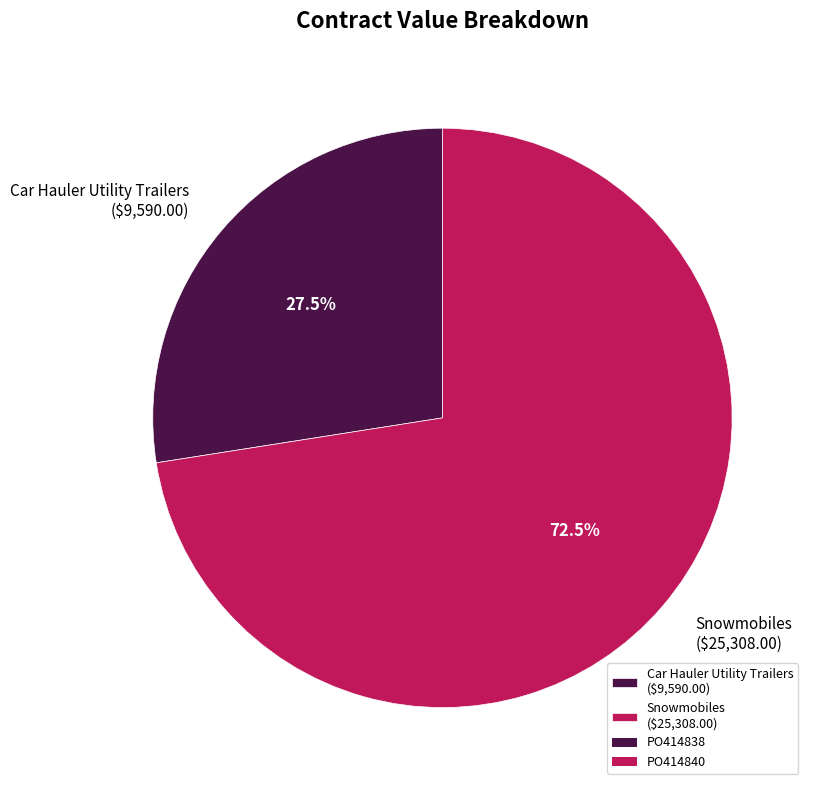

Is there any slice that represents more than half of the pie?

Yes